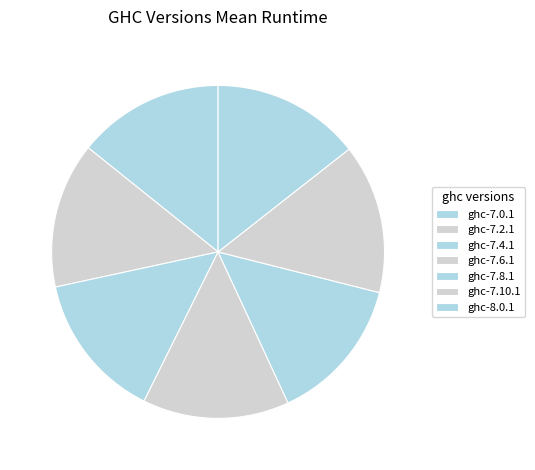

Is ghc-7.0.1 the majority of the pie?

No